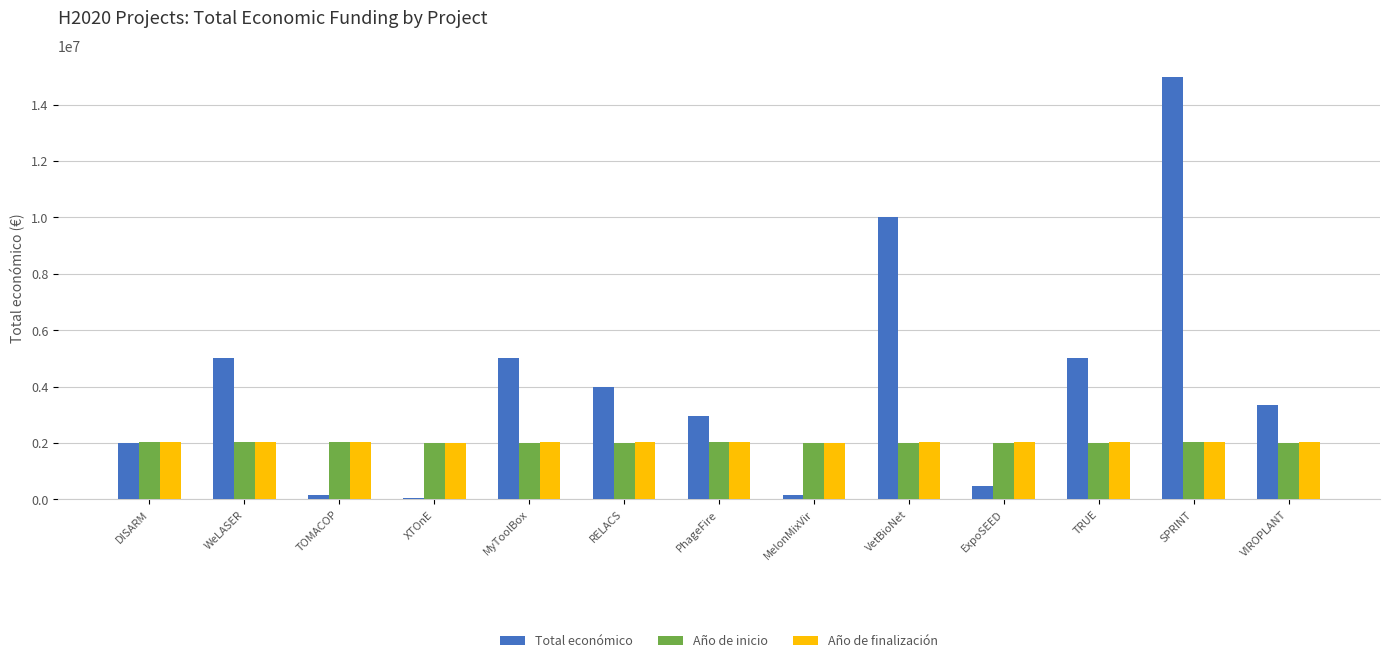

At which category is the sum across all series the highest?

SPRINT